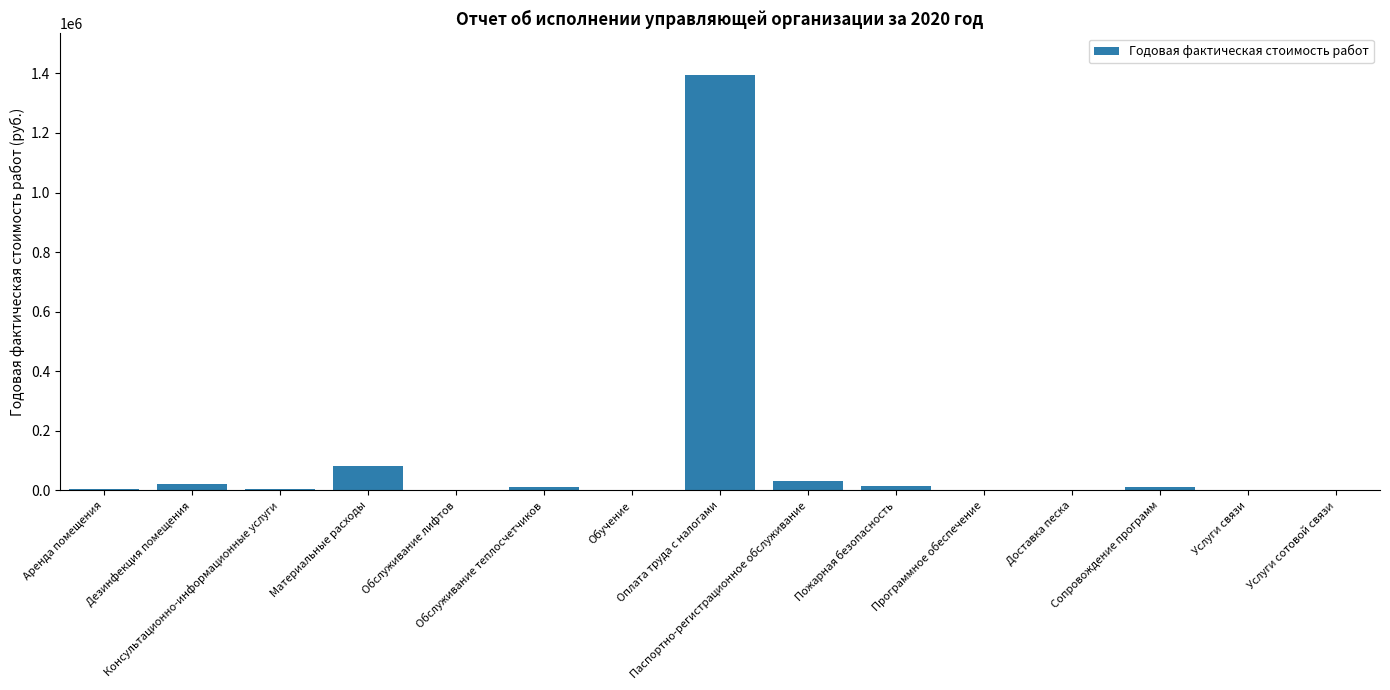

What is the maximum value shown in the chart?

1394670.1